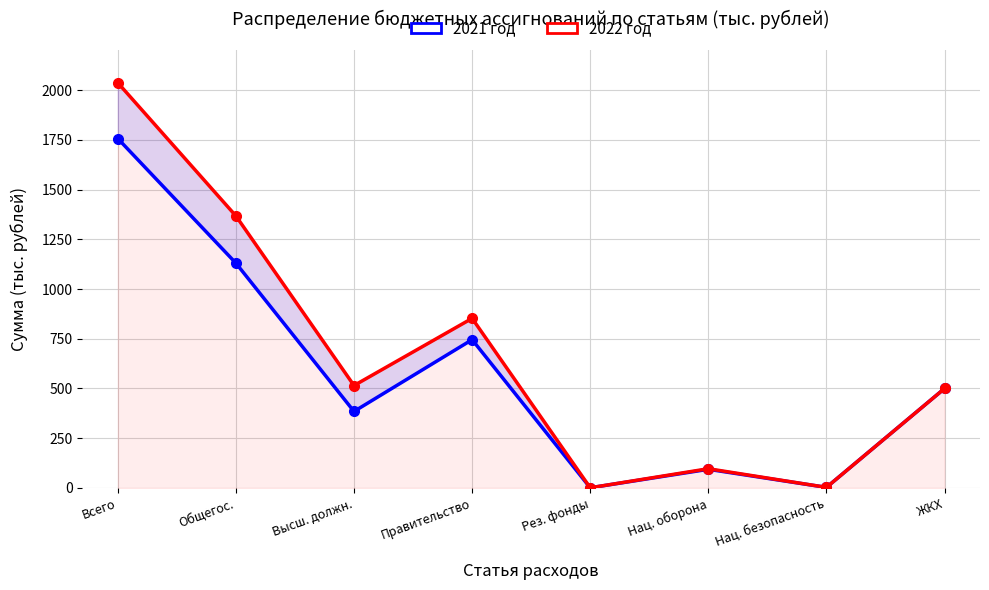

Rank the series at Высш. должн. from lowest to highest value.

2021 год, 2022 год